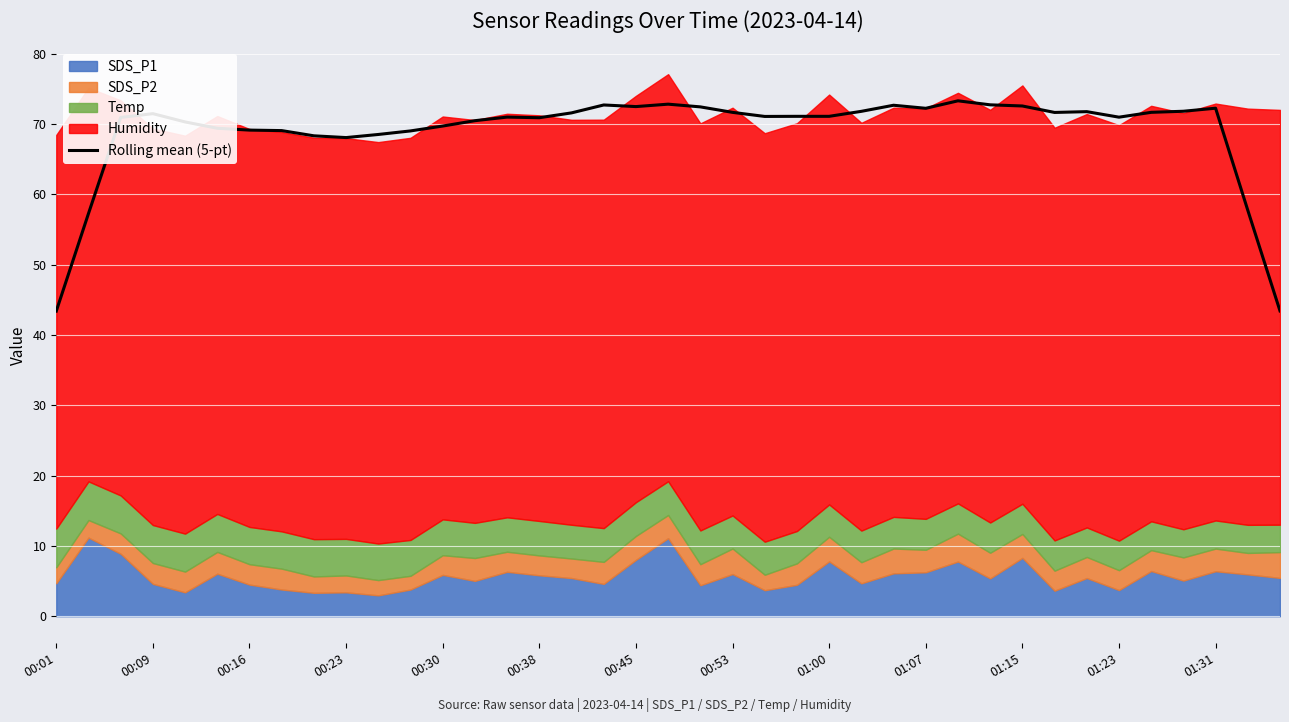

What is the maximum value for Rolling mean (5-pt)?

73.3